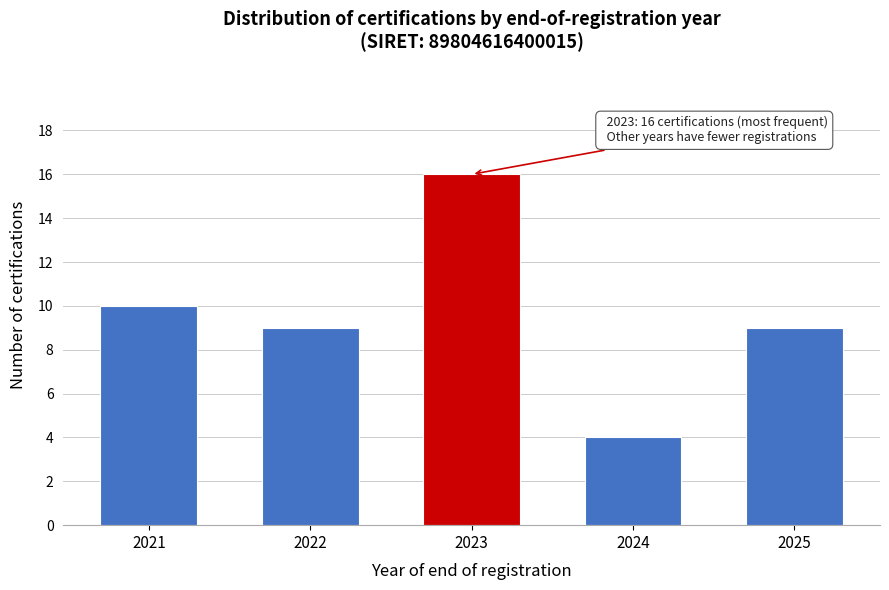

Reading right to left, list all the values displayed in this chart.

2025=9	2024=4	2023=16	2022=9	2021=10